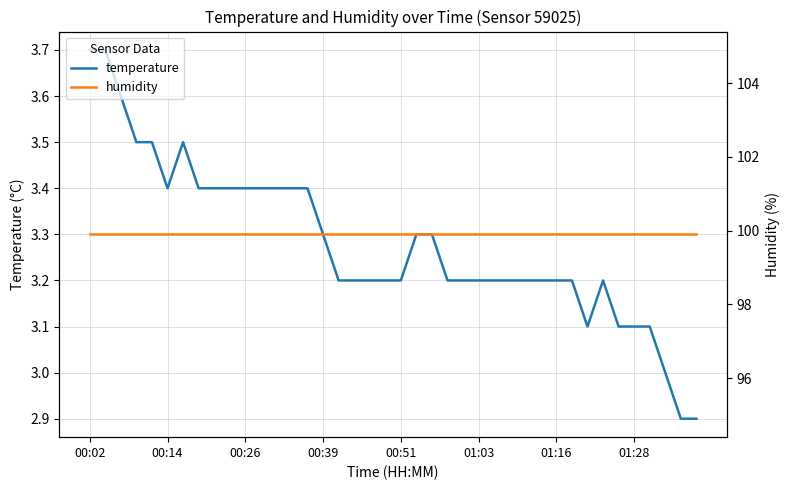

How many interior local peaks does the temperature series have?

2